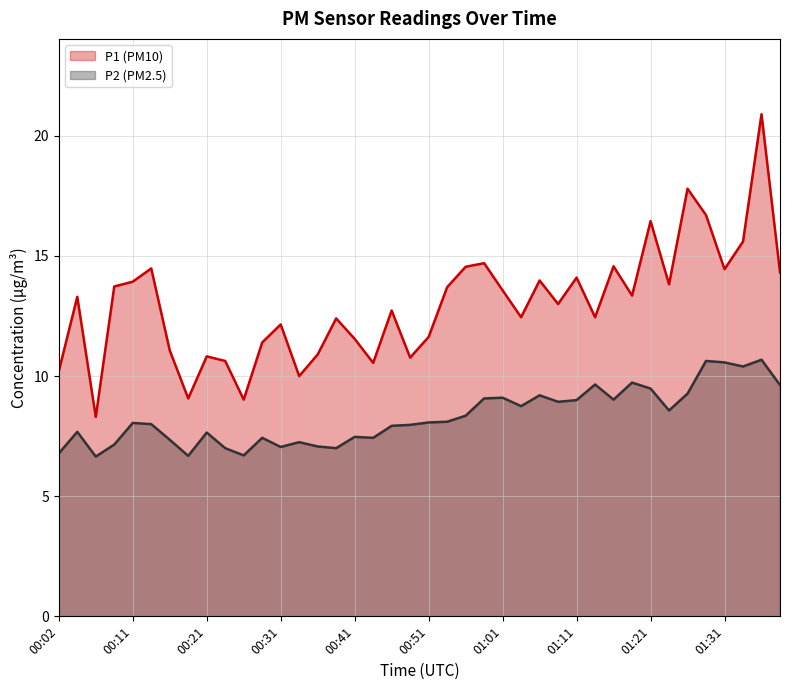

Which category has the highest value in the P2 series?

01:36